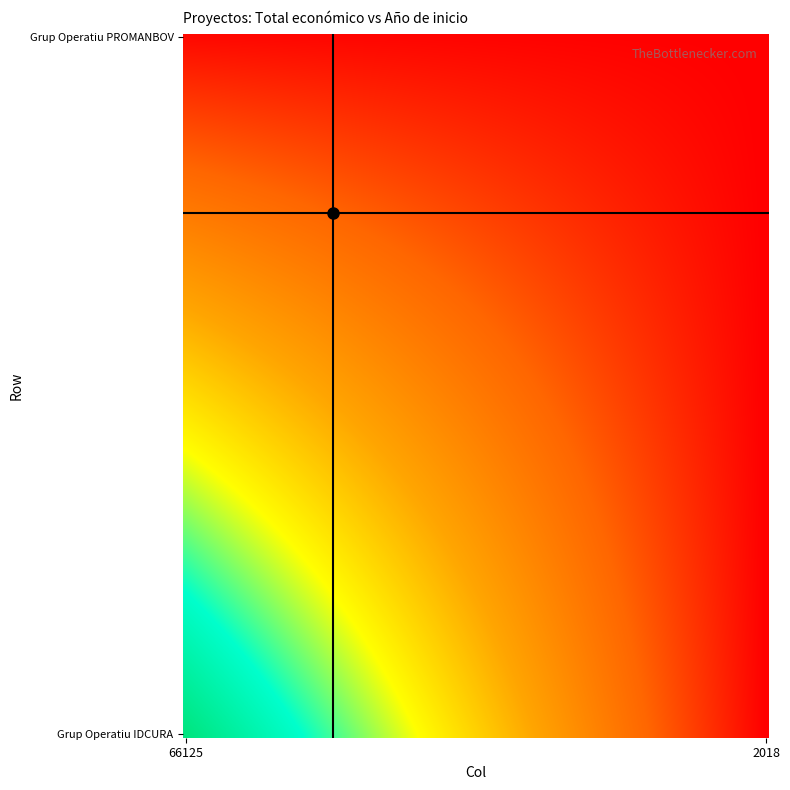

List the series in order of their peak value, lowest first.

Grup Operatiu PROMANBOV, Grup Operatiu IDCURA